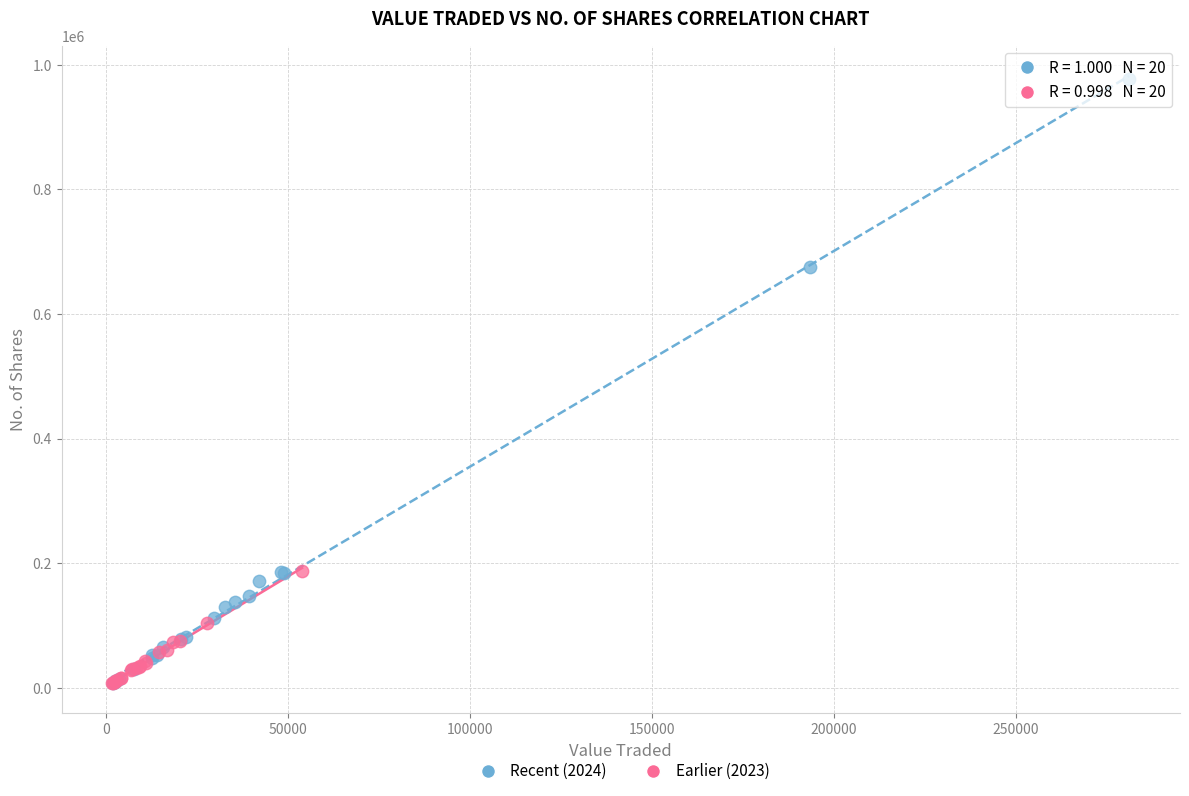

Which series contains the highest Y value?

Recent (2024)